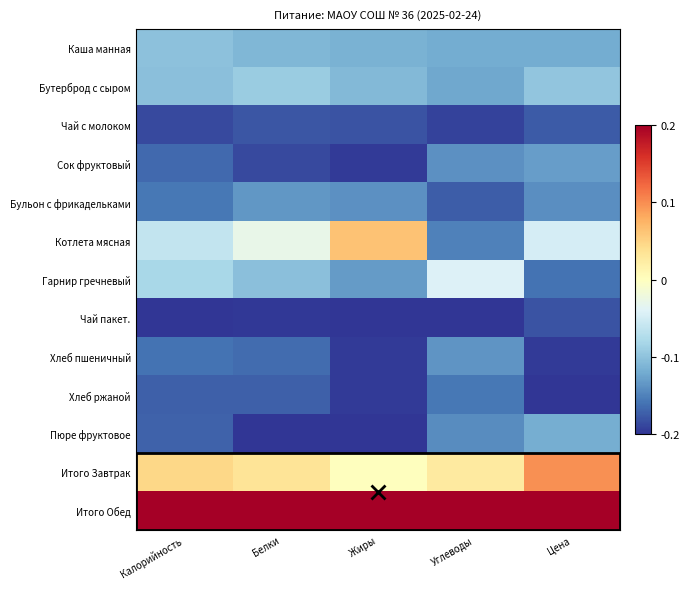

What is the total value across all series at Калорийность?

-6.6